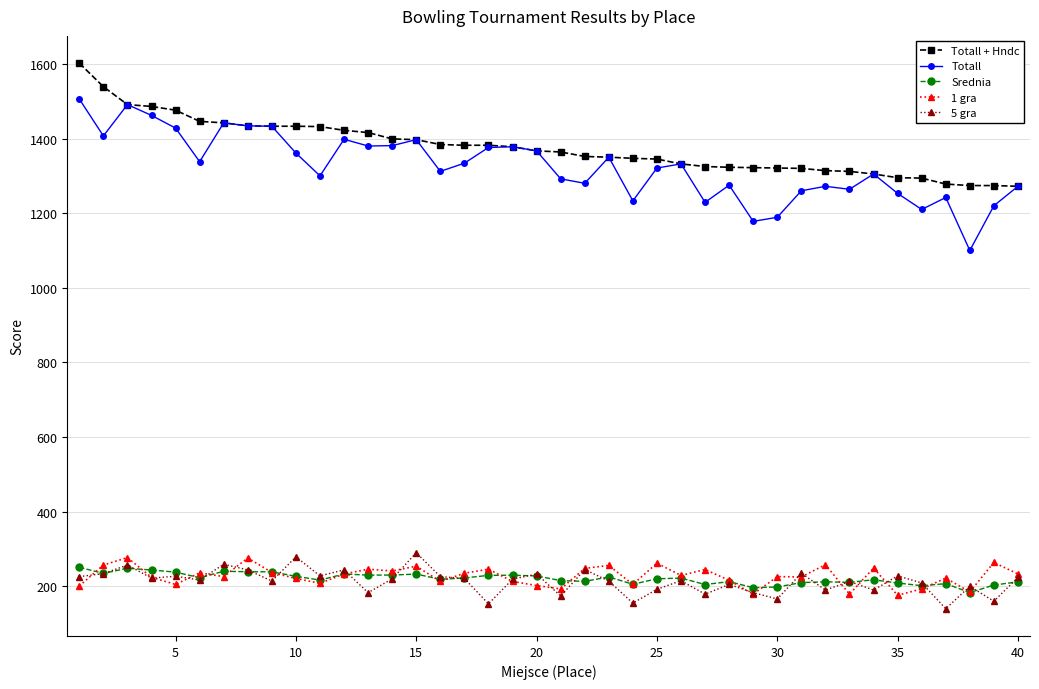

What is the value of the 1 gra point at the 40th from the left?

233.0